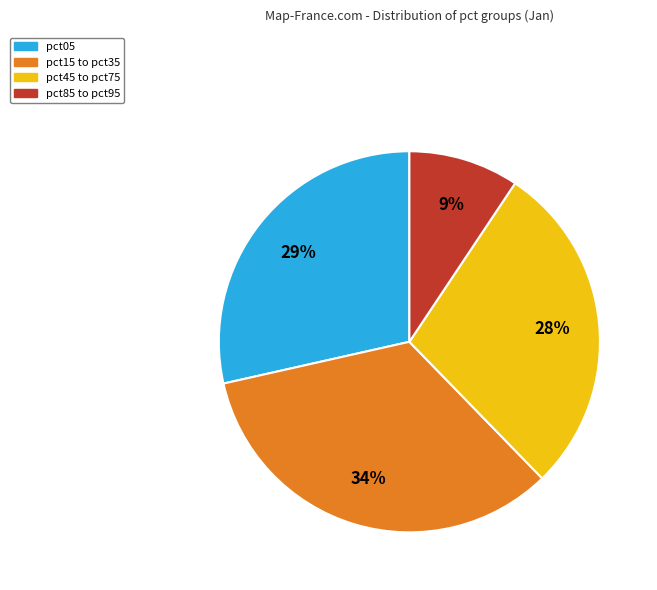

Which slice is the smallest?

pct85 to pct95